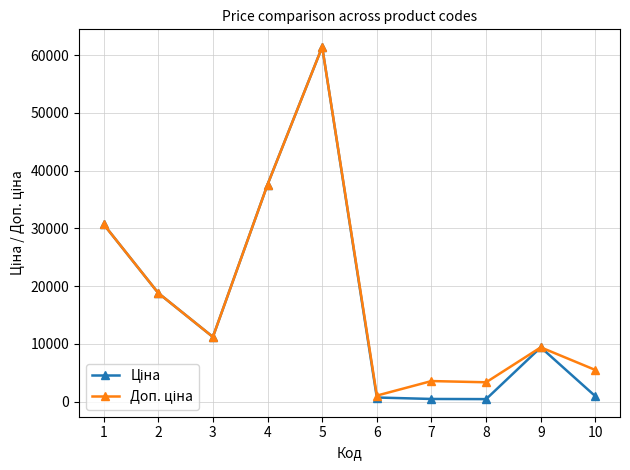

At which category is the sum across all series the highest?

5